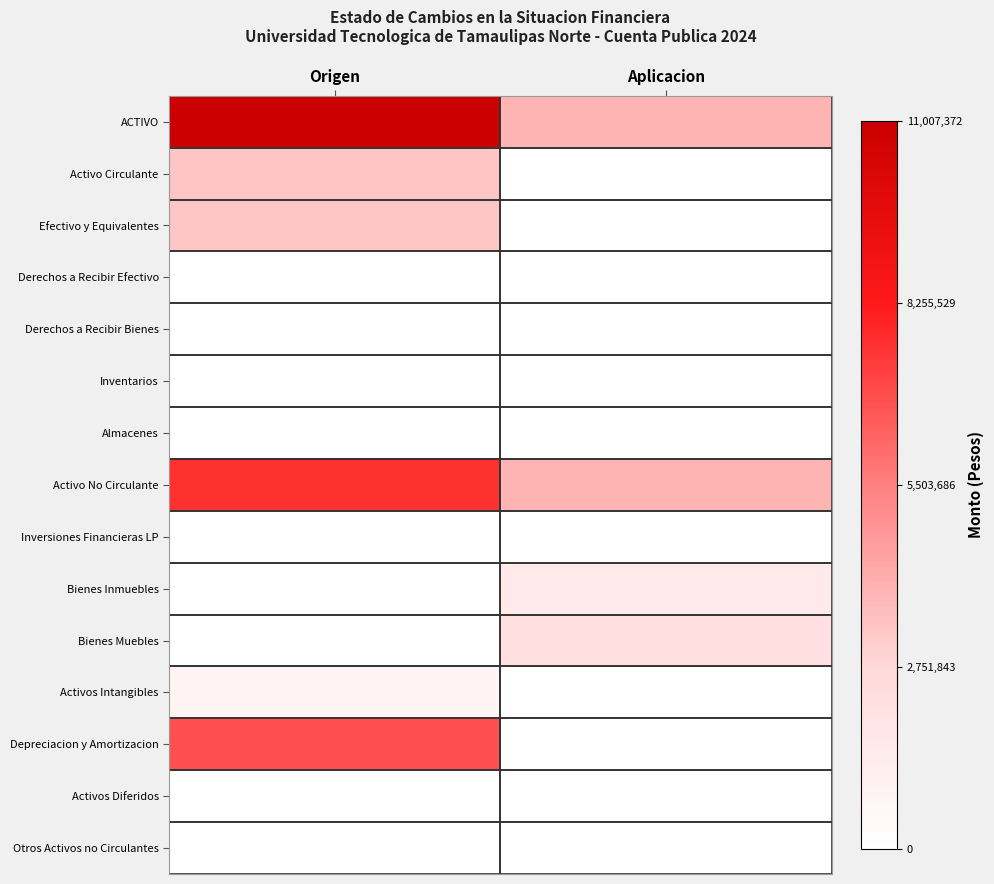

Which series has the largest total across all categories?

ACTIVO